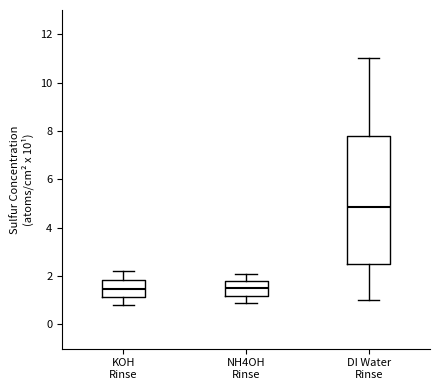

Reading left to right, read every box against the y-axis: the position of its median line, the range the box covers, and the ends of its whiskers. The values are not printed on the chart, so give them approximately, as read against the axis.

KOH Rinse: median 1.4, box 1.2 to 1.8, whiskers 0.8 to 2.2
NH4OH Rinse: median 1.4, box 1.2 to 1.8, whiskers 1.0 to 2.2
DI Water Rinse: median 4.8, box 2.6 to 7.8, whiskers 1.0 to 11.0